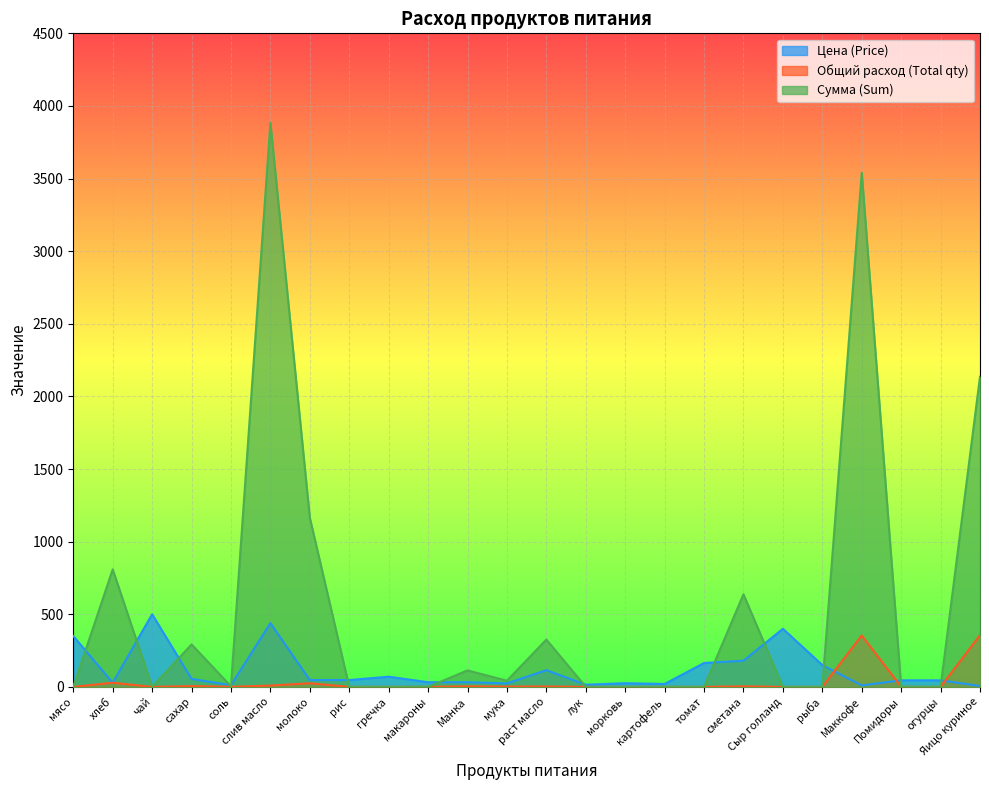

What is the label of the 11th point from the left?

Манка